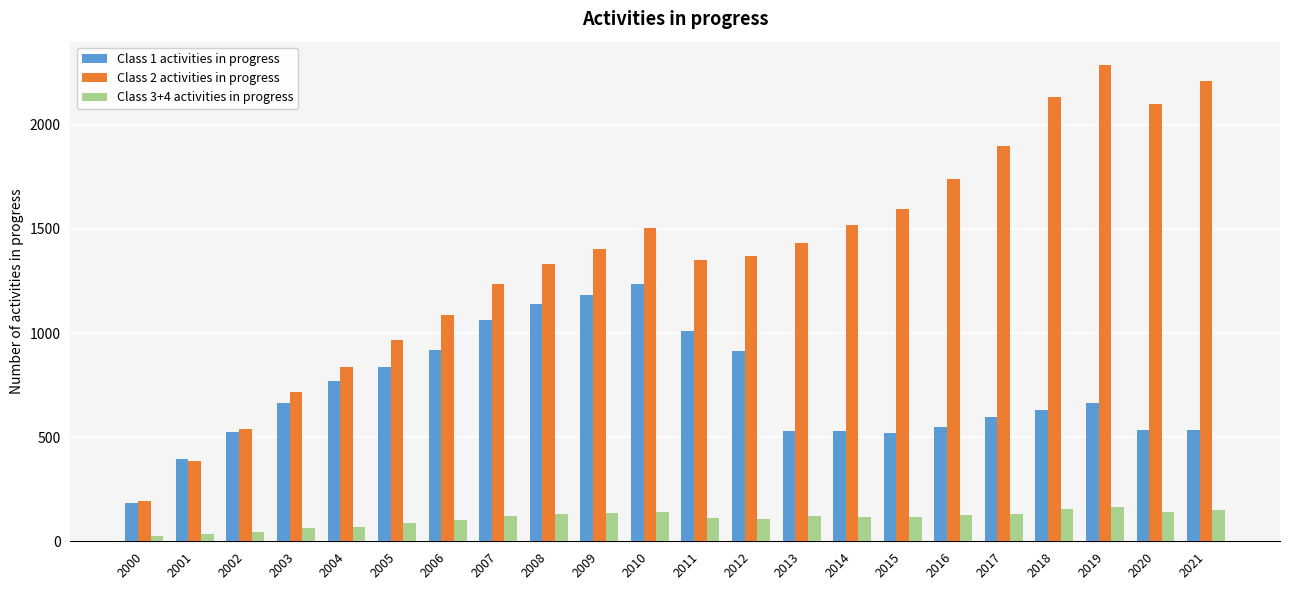

At which label is Class 2 activities in progress closest to 1238?

2007